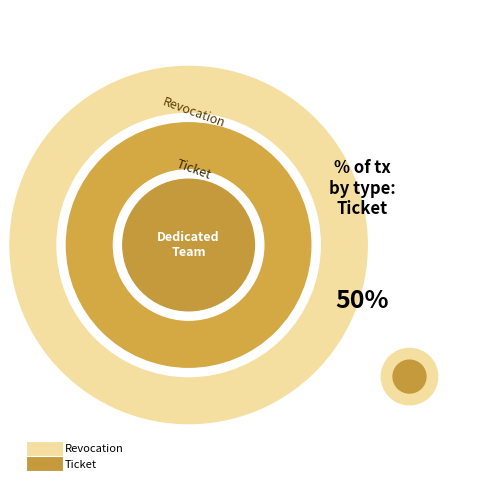

The Ticket slice represents 50% of the pie. True or false?

True